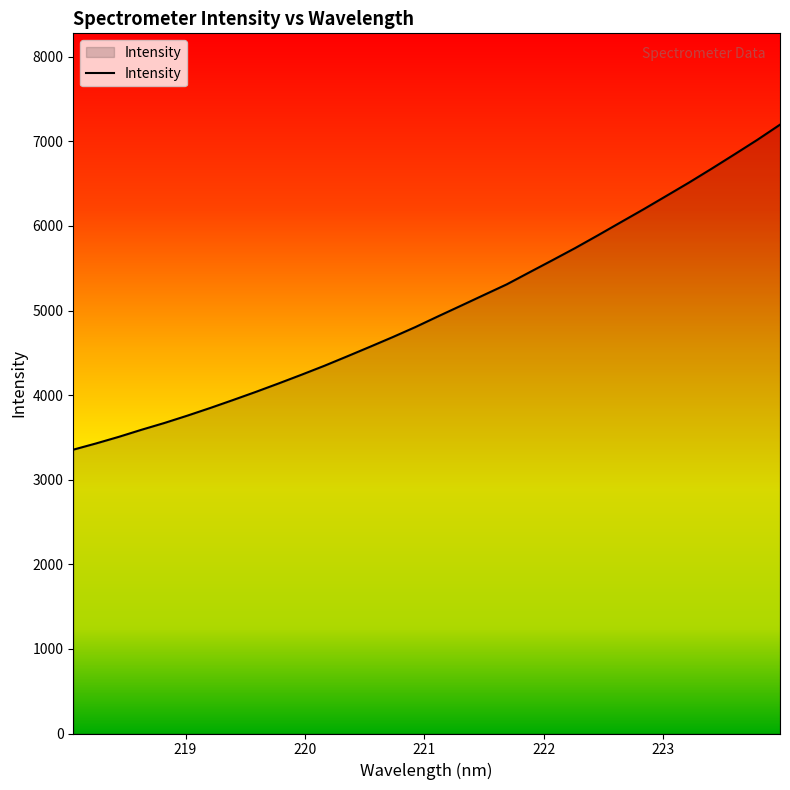

What is the maximum value shown in the chart?

7197.6